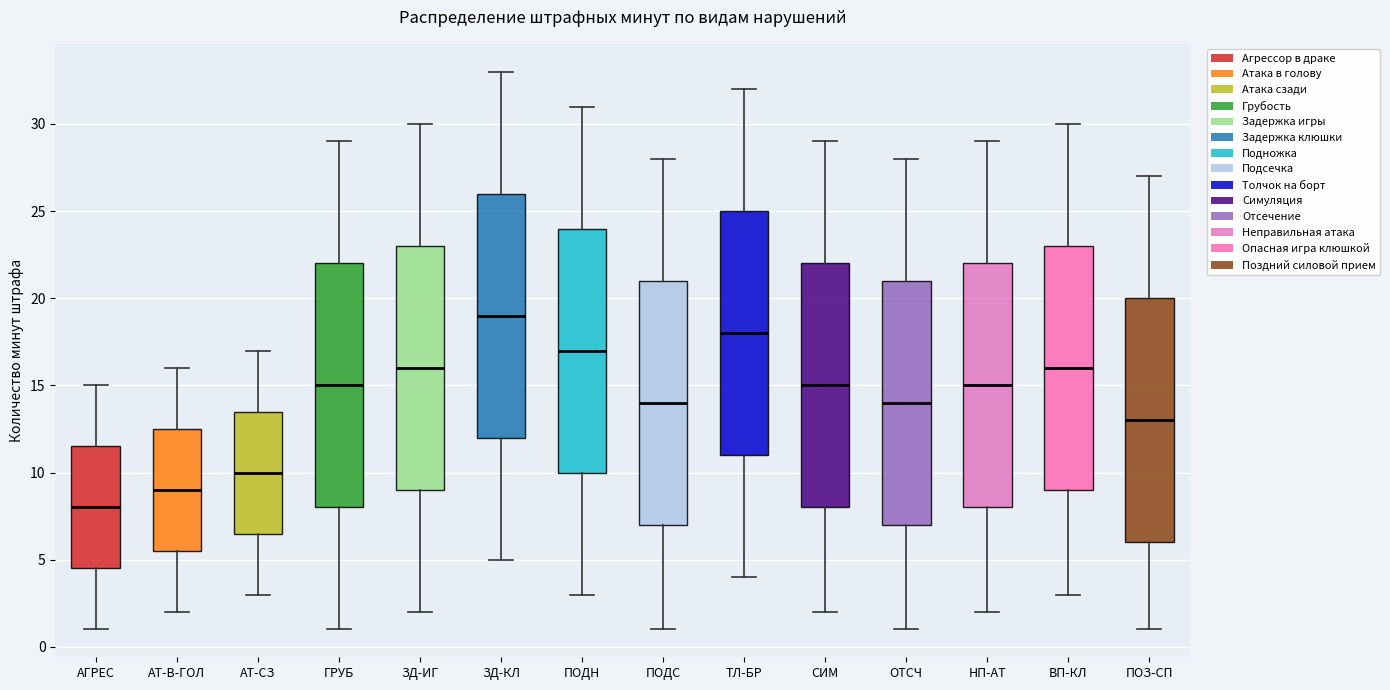

Reading left to right, read every box against the y-axis: the position of its median line, the range the box covers, and the ends of its whiskers. The values are not printed on the chart, so give them approximately, as read against the axis.

АГРЕС: median 8.0, box 4.5 to 11.5, whiskers 1.0 to 15.0
АТ-В-ГОЛ: median 9.0, box 5.5 to 12.5, whiskers 2.0 to 16.0
АТ-СЗ: median 10.0, box 6.5 to 13.5, whiskers 3.0 to 17.0
ГРУБ: median 15.0, box 8.0 to 22.0, whiskers 1.0 to 29.0
ЗД-ИГ: median 16.0, box 9.0 to 23.0, whiskers 2.0 to 30.0
ЗД-КЛ: median 19.0, box 12.0 to 26.0, whiskers 5.0 to 33.0
ПОДН: median 17.0, box 10.0 to 24.0, whiskers 3.0 to 31.0
ПОДС: median 14.0, box 7.0 to 21.0, whiskers 1.0 to 28.0
ТЛ-БР: median 18.0, box 11.0 to 25.0, whiskers 4.0 to 32.0
СИМ: median 15.0, box 8.0 to 22.0, whiskers 2.0 to 29.0
ОТСЧ: median 14.0, box 7.0 to 21.0, whiskers 1.0 to 28.0
НП-АТ: median 15.0, box 8.0 to 22.0, whiskers 2.0 to 29.0
ВП-КЛ: median 16.0, box 9.0 to 23.0, whiskers 3.0 to 30.0
ПОЗ-СП: median 13.0, box 6.0 to 20.0, whiskers 1.0 to 27.0